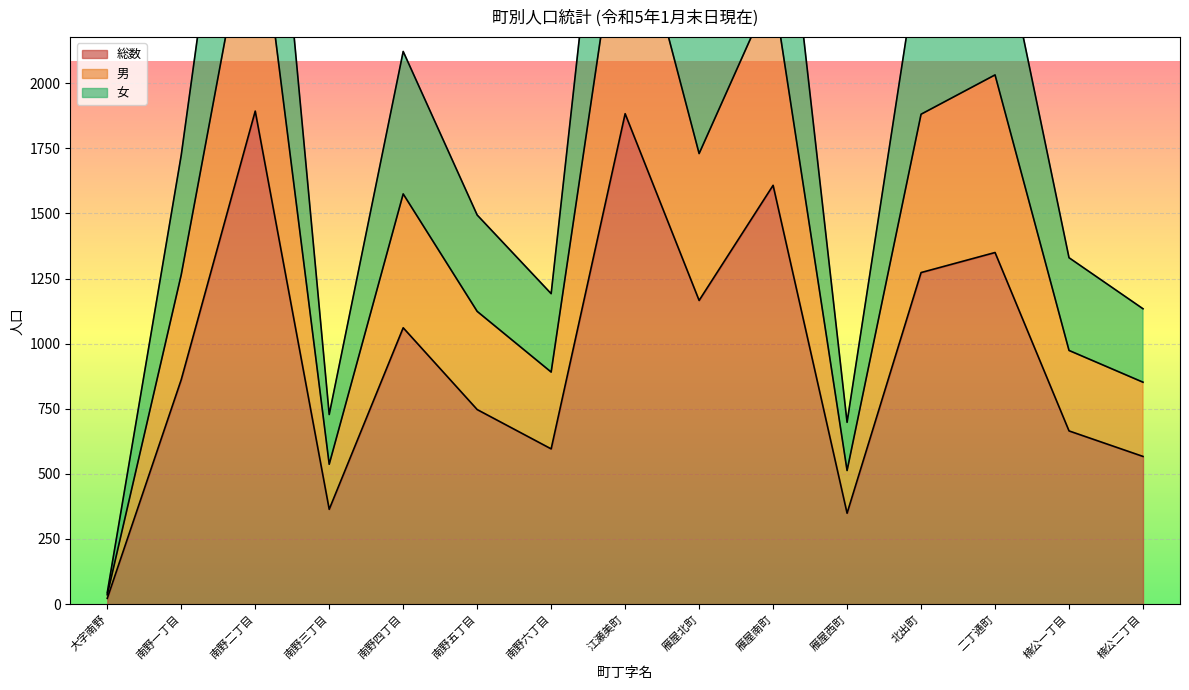

Reading left to right, transcribe all the data shown in this chart.

総数: 22	862	1893	364	1061	747	596	1883	1166	1608	349	1273	1350	665	567
男: 36	1265	2789	537	1575	1124	891	2811	1730	2365	513	1881	2032	974	852
女: 44	1724	3786	728	2122	1494	1192	3766	2332	3216	698	2546	2700	1330	1134